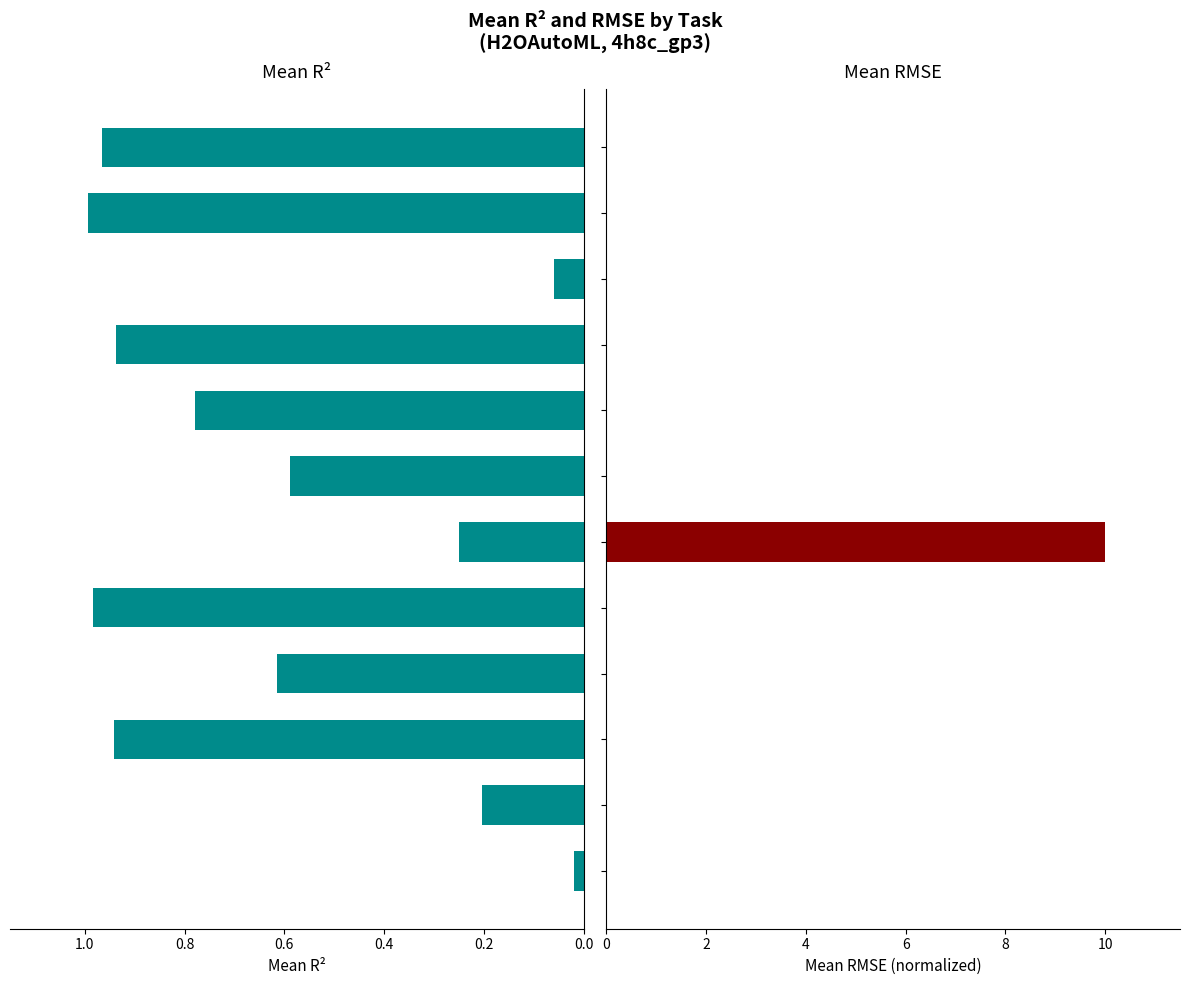

The Mean R² series shows 1.0 at 11. True or false?

True